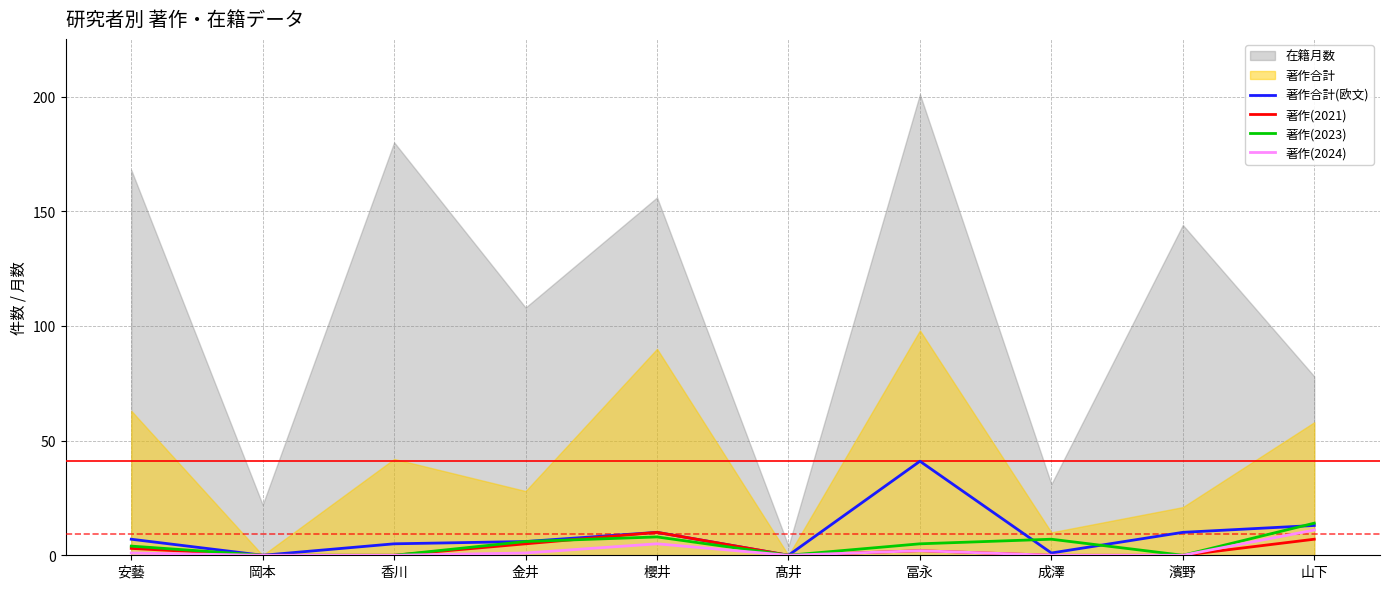

What is the approximate value of 著作合計(欧文) at 金井?

6